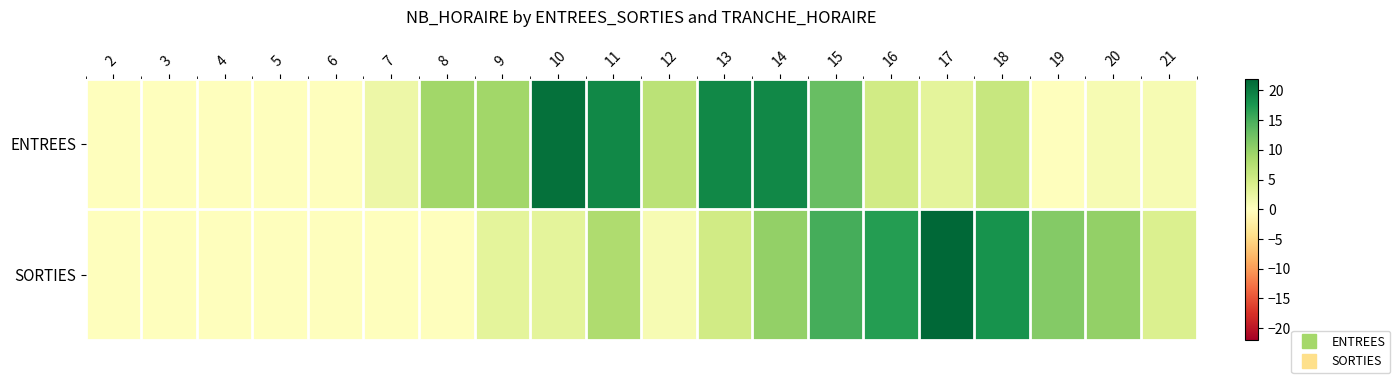

Reading left to right, list all the values displayed in this chart.

ENTREES: 2=0	3=0	4=0	5=0	6=0	7=2	8=9	9=9	10=21	11=19	12=7	13=19	14=19	15=13	16=5	17=3	18=6	19=0	20=1	21=1
SORTIES: 2=0	3=0	4=0	5=0	6=0	7=0	8=0	9=3	10=3	11=8	12=1	13=5	14=10	15=15	16=17	17=22	18=18	19=11	20=10	21=4